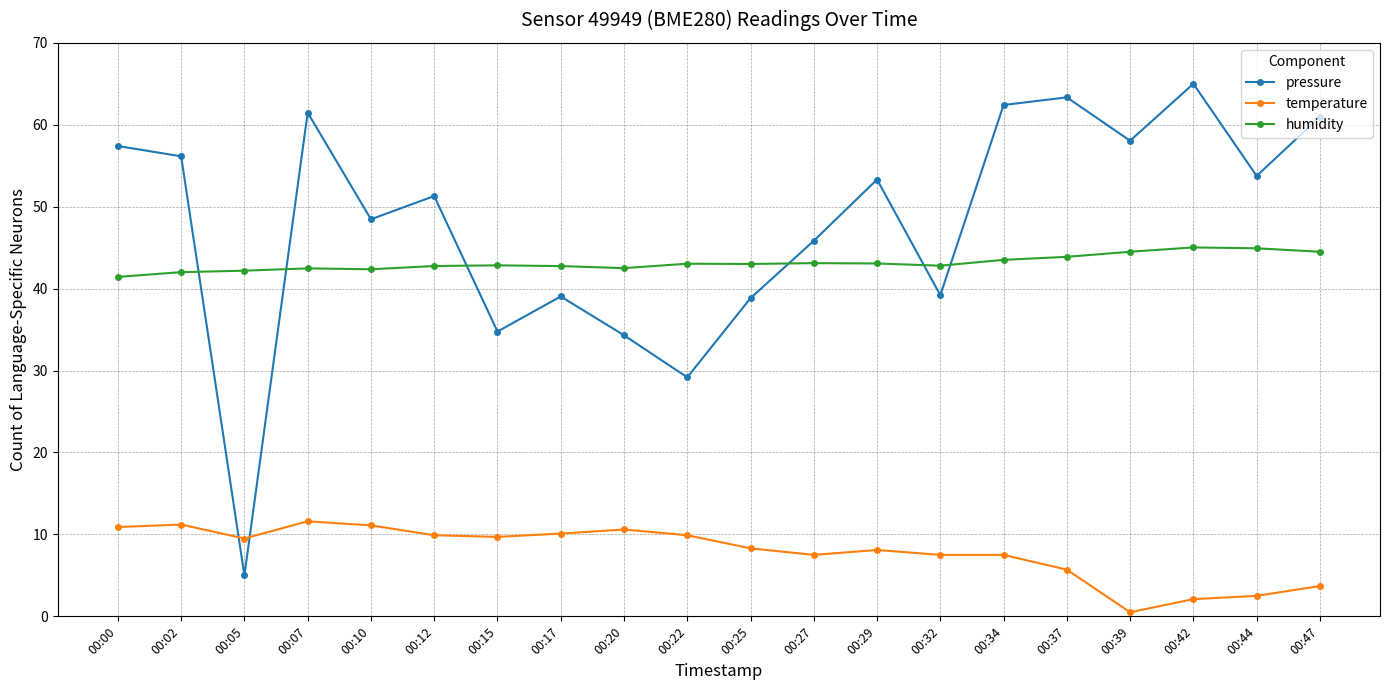

True or false: temperature and pressure cross at least once.

True